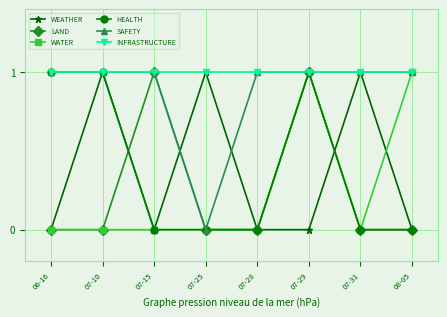

True or false: LAND has a value of 0 at 08-05.

True